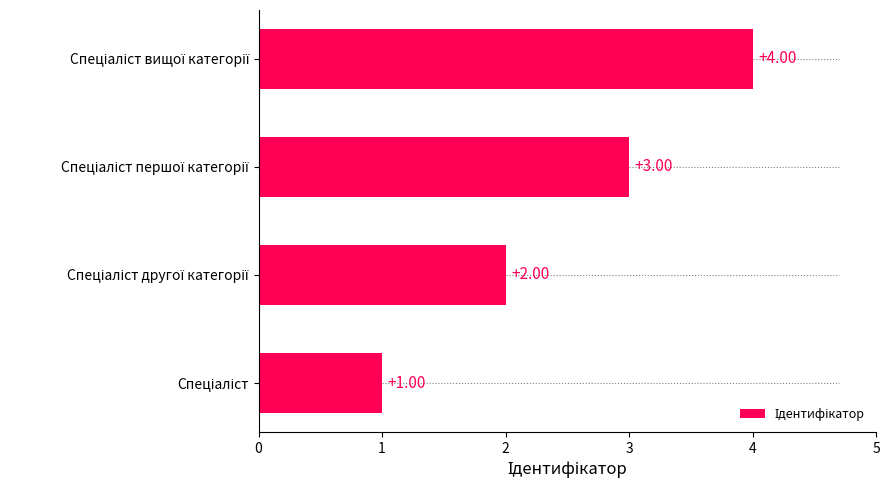

What is the difference between the maximum and minimum values?

3